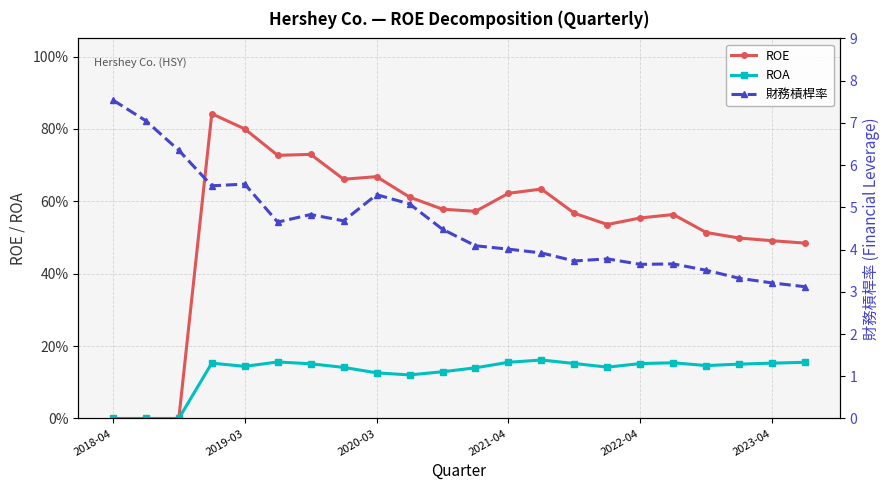

True or false: 財務槓桿率 and ROE intersect in this chart.

False